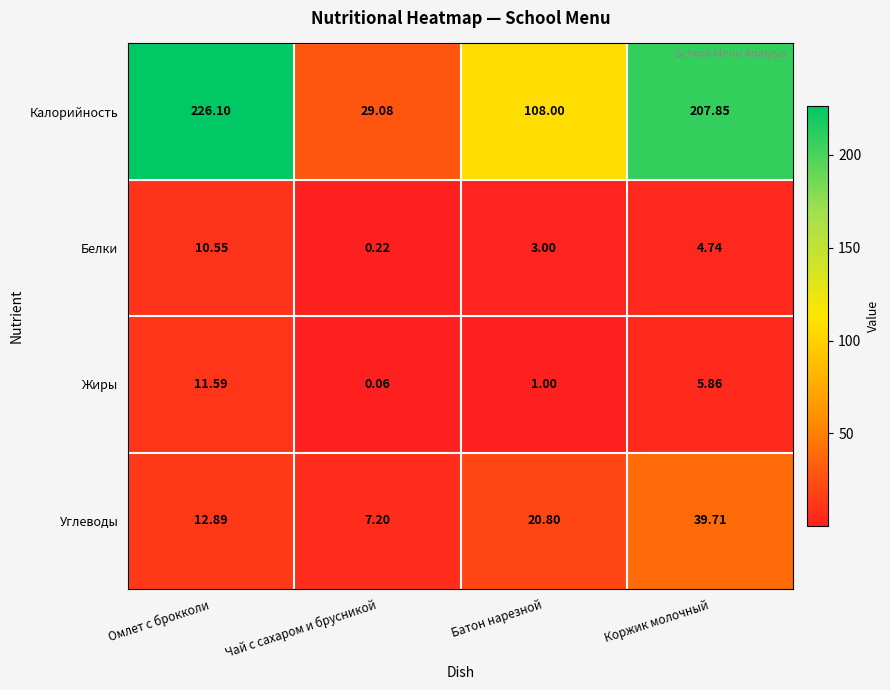

Which category has the lowest value in the Белки series?

Чай с сахаром и брусникой